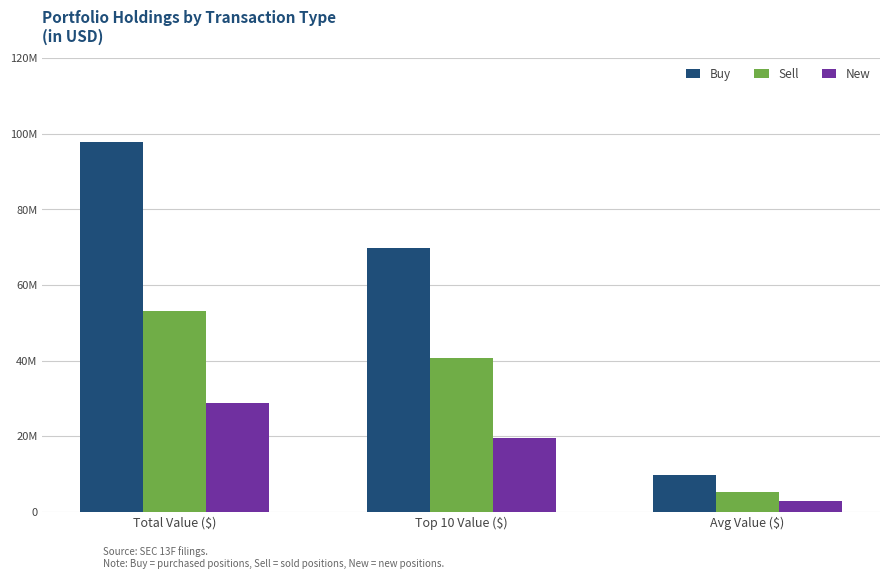

Reading left to right, what are all the values shown in this chart?

Buy: Total Value ($)=97733000	Top 10 Value ($)=69884000	Avg Value ($)=9773300
Sell: Total Value ($)=53088000	Top 10 Value ($)=40751000	Avg Value ($)=5308800
New: Total Value ($)=28881000	Top 10 Value ($)=19462000	Avg Value ($)=2888100